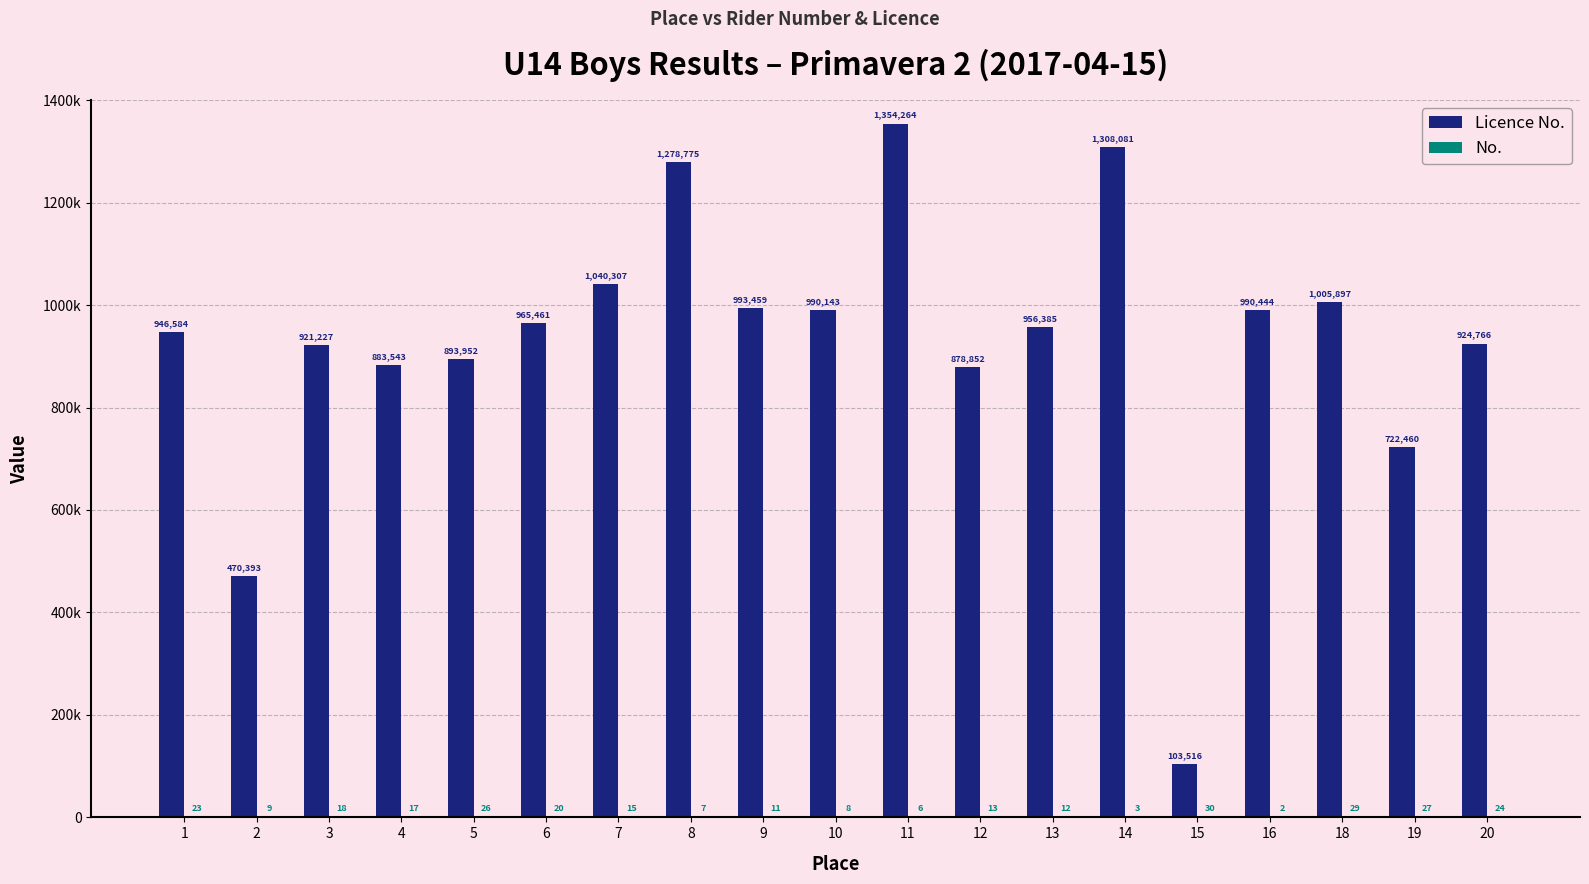

Rank the categories by Licence No. value from lowest to highest.

15, 2, 19, 12, 4, 5, 3, 20, 1, 13, 6, 10, 16, 9, 18, 7, 8, 14, 11